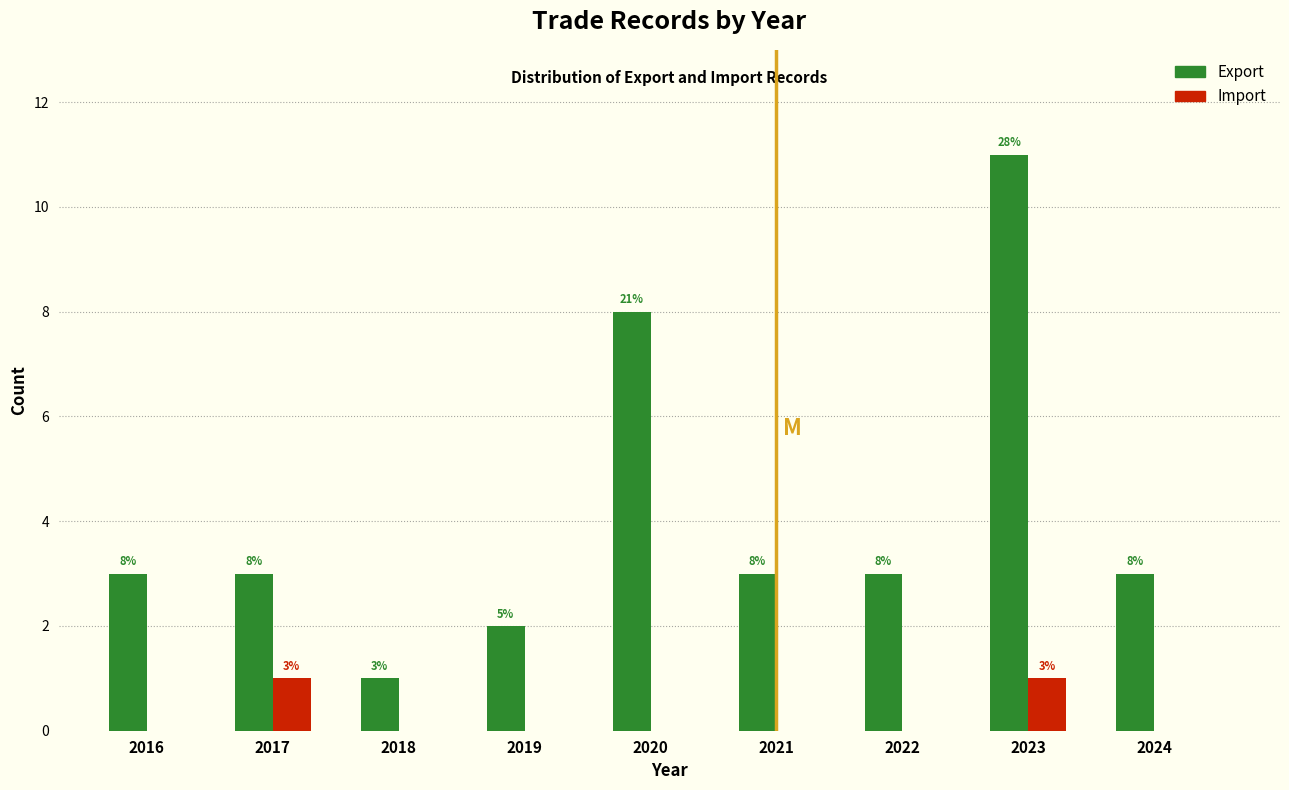

Reading left to right, extract all data points from this chart.

Export: 2016=3	2017=3	2018=1	2019=2	2020=8	2021=3	2022=3	2023=11	2024=3
Import: 2016=0	2017=1	2018=0	2019=0	2020=0	2021=0	2022=0	2023=1	2024=0